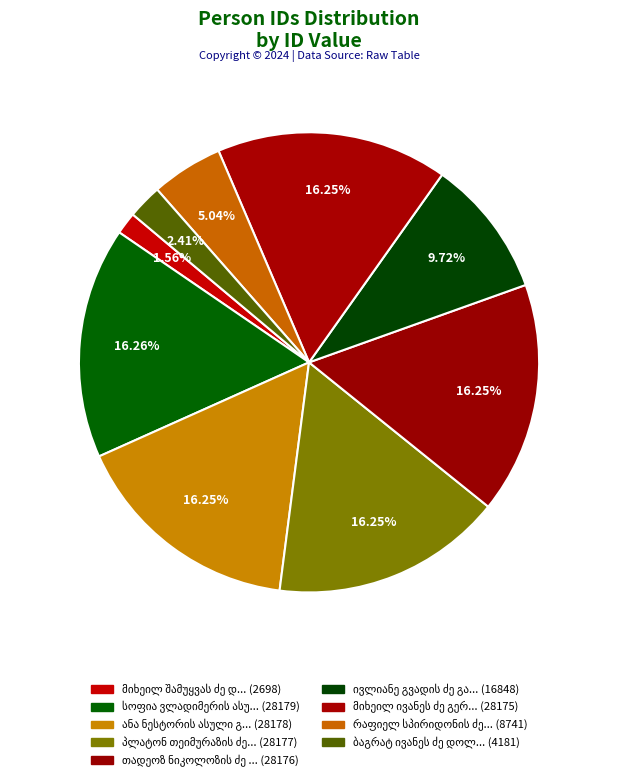

Count the number of slices in the pie.

9